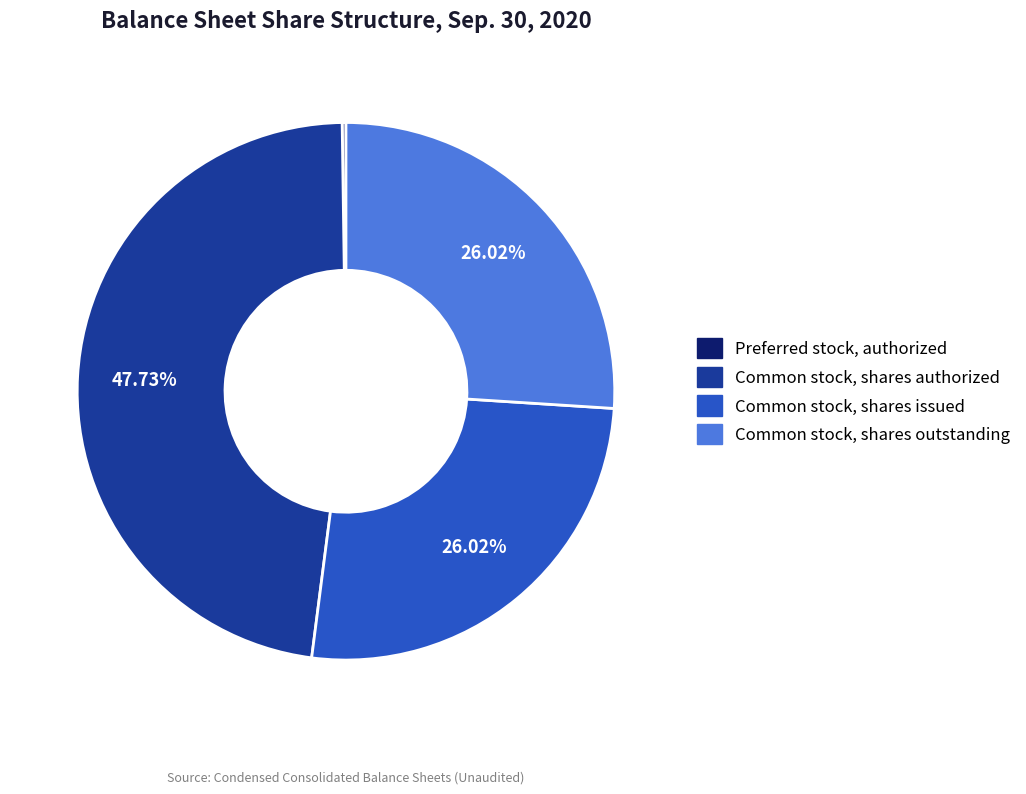

Is Common stock, shares outstanding the majority of the pie?

No